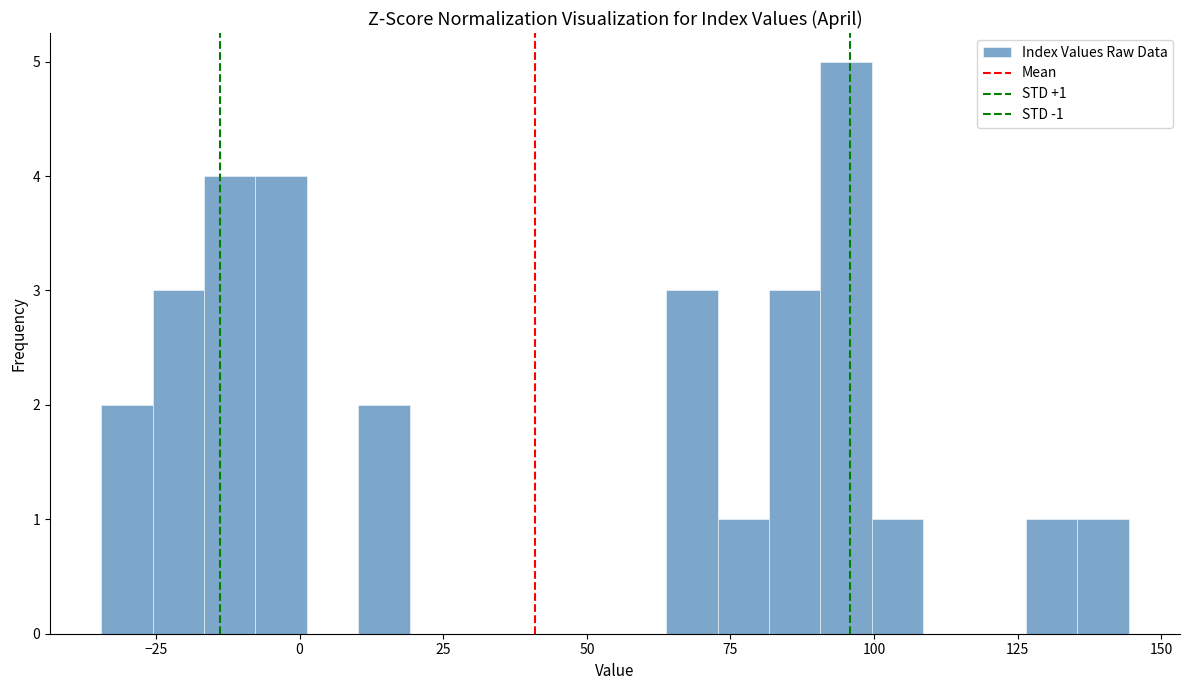

Around what value on the x-axis is the tallest bar? Give the approximate position of its centre, as read against the axis.

95